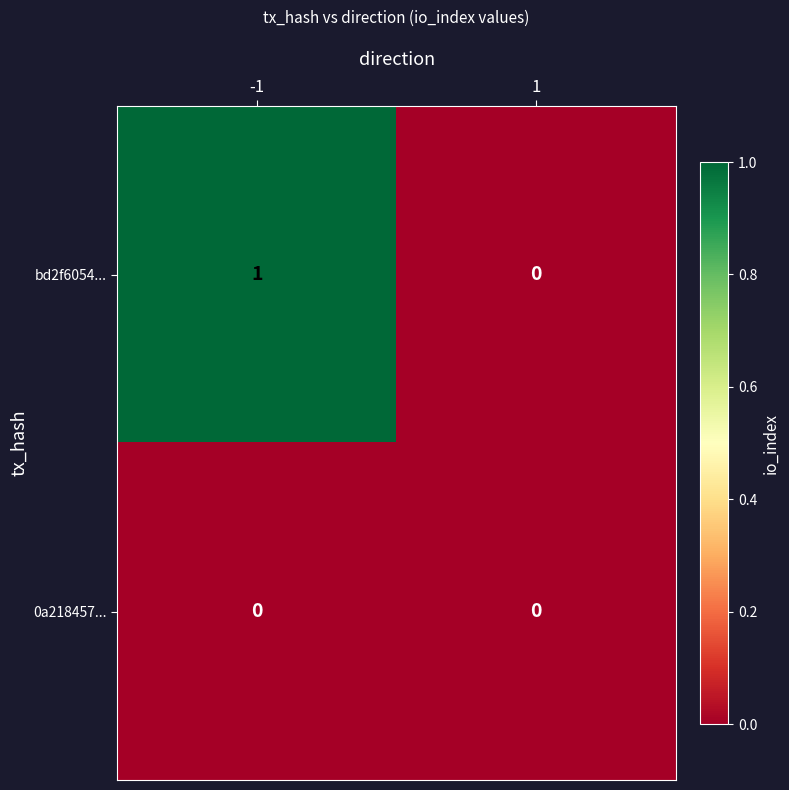

How many data points does each series have?

2